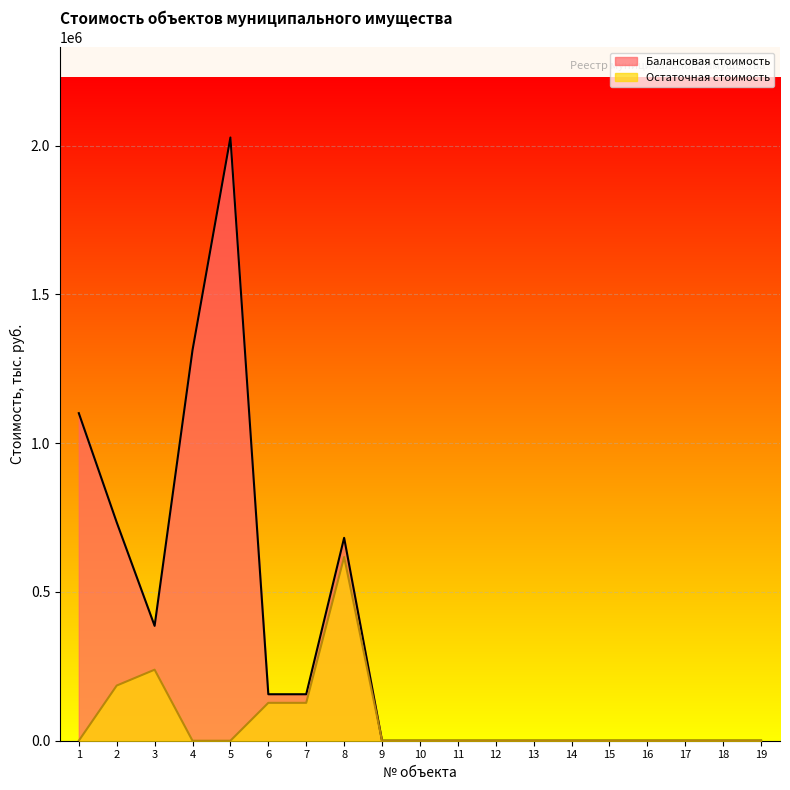

Which category has the highest value across all series?

5